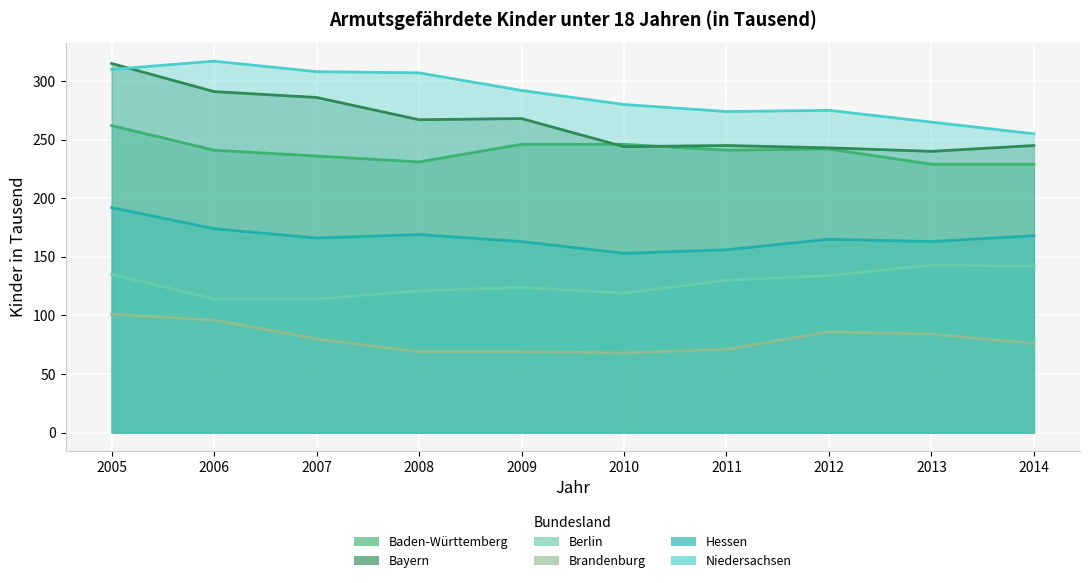

Which series changed the most between 2005 and 2014?

Bayern